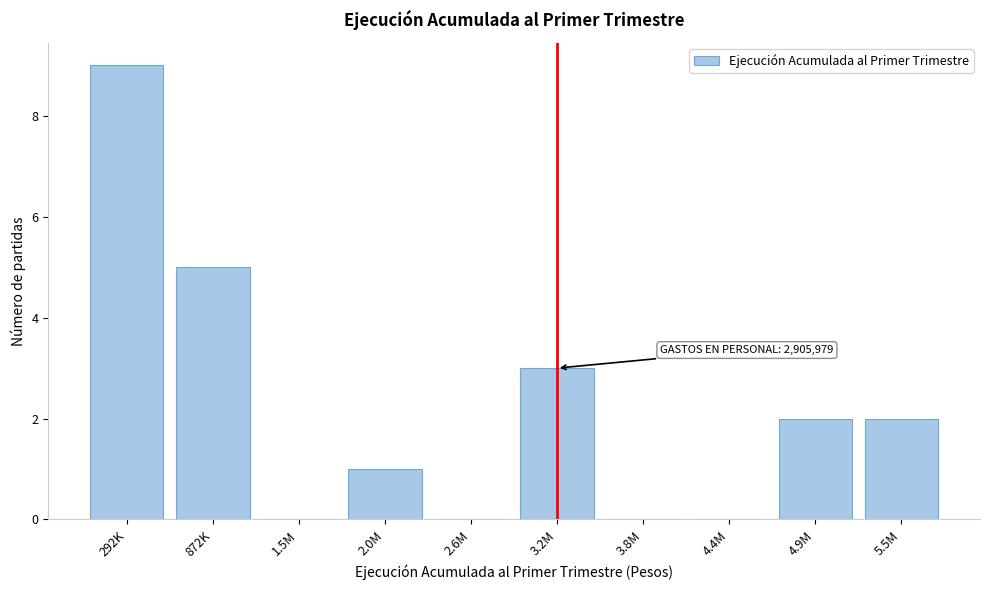

Reading left to right, what are all the values shown in this chart?

292K=9	872K=5	1.5M=0	2.0M=1	2.6M=0	3.2M=3	3.8M=0	4.4M=0	4.9M=2	5.5M=2